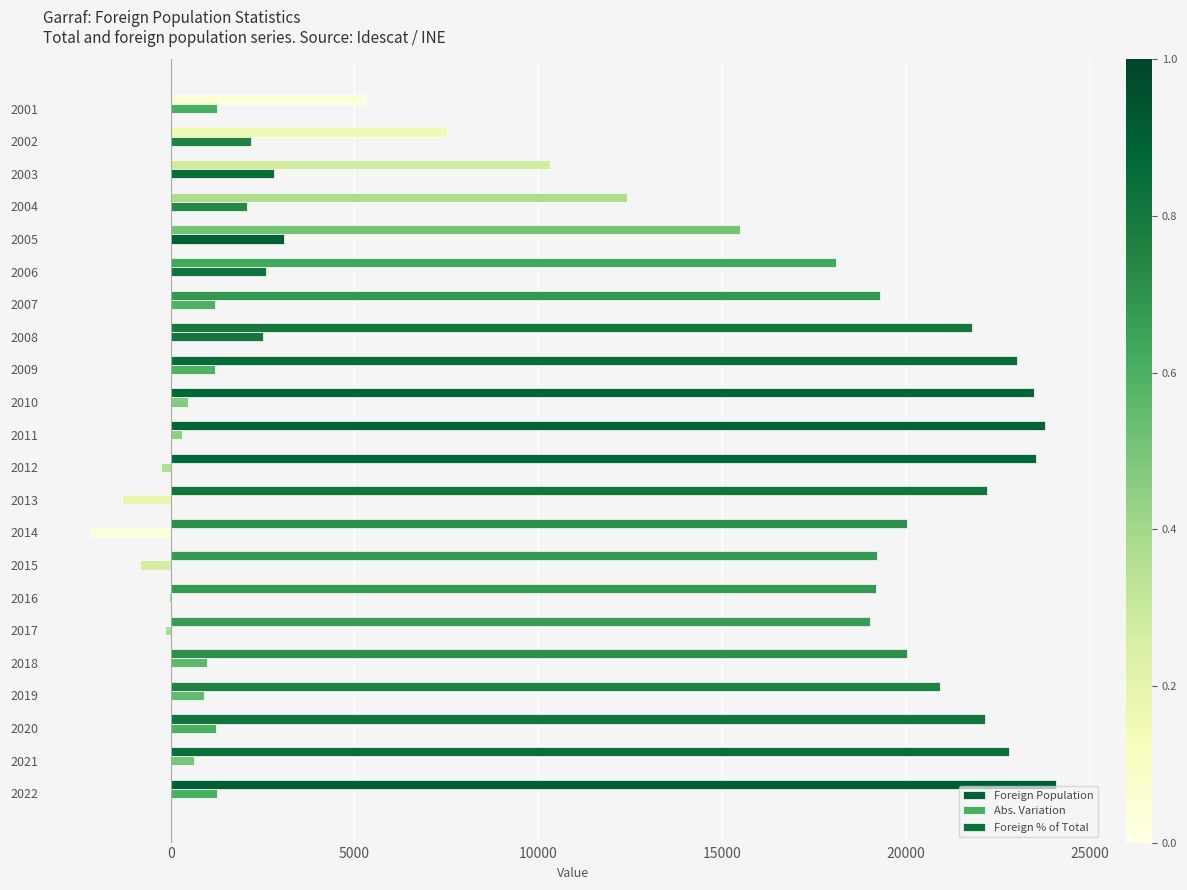

What is the minimum value for Foreign % of Total?

5.0